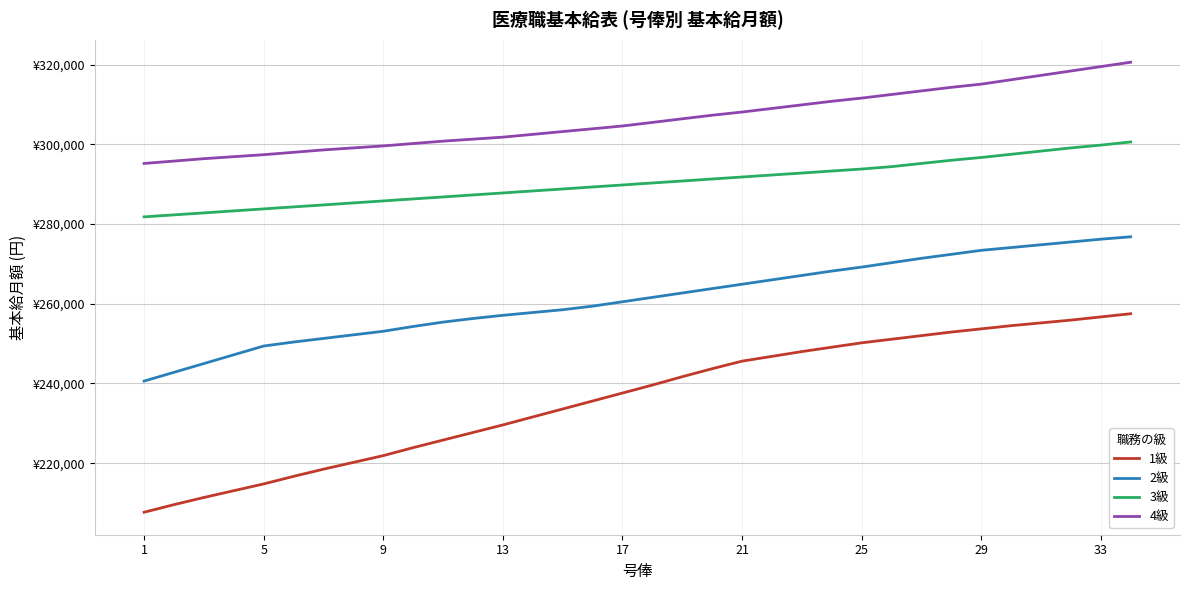

True or false: 4級 has more than 0 interior local peaks.

False